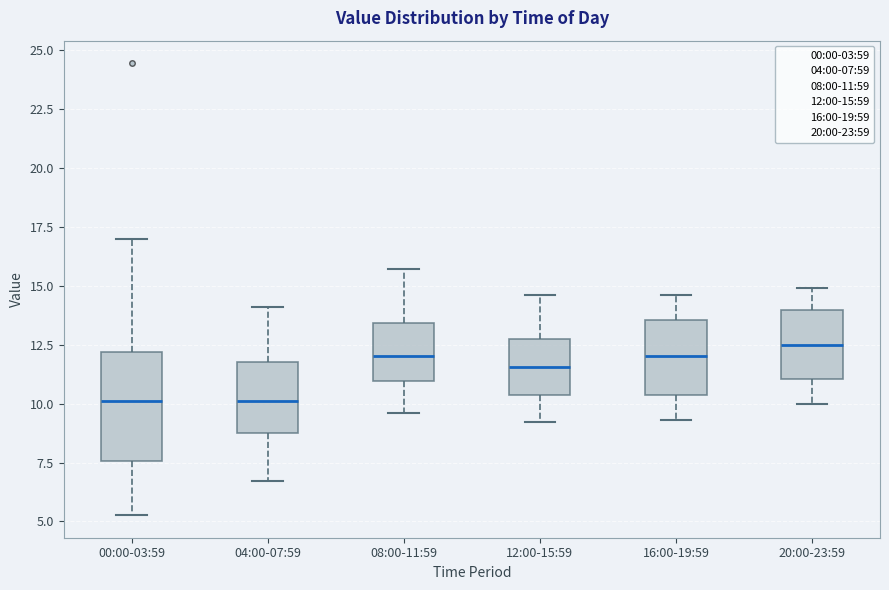

Where does the median line of the box for 12:00-15:59 sit on the y-axis? The values are not printed on the chart, so give them approximately, as read against the axis.

11.5